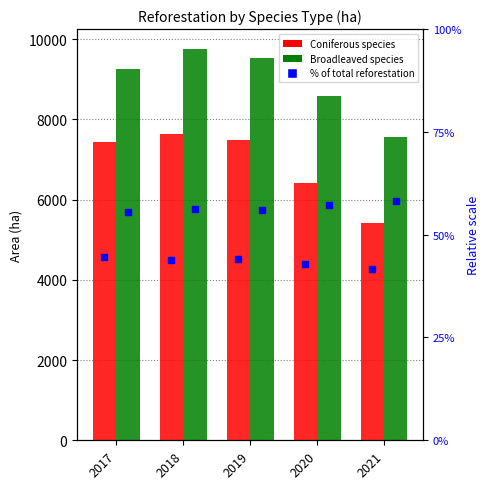

What is the total value across all series at 2017?

26951.2